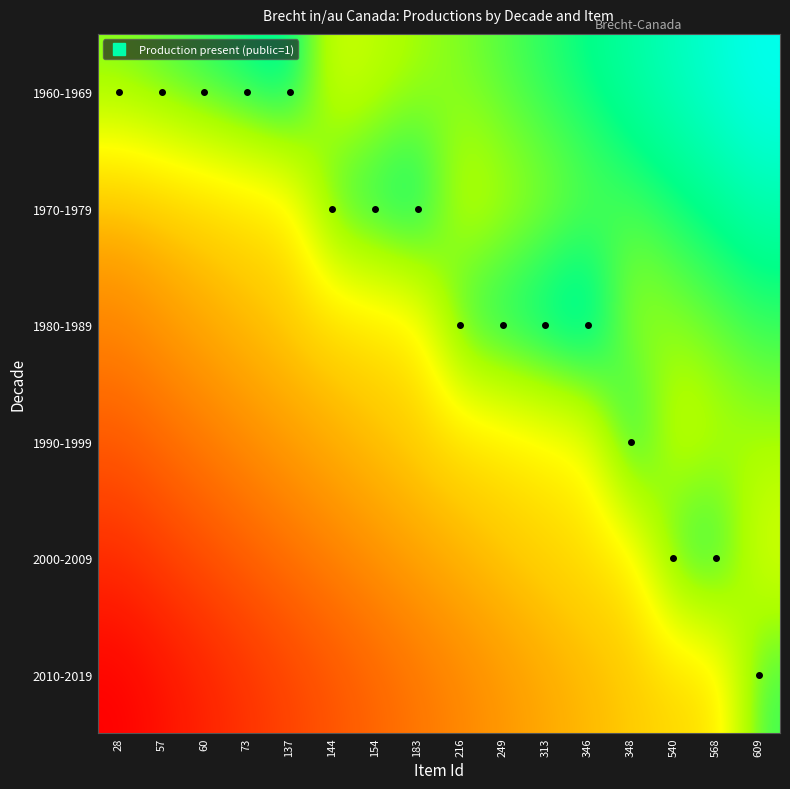

Which category has the highest value across all series?

609